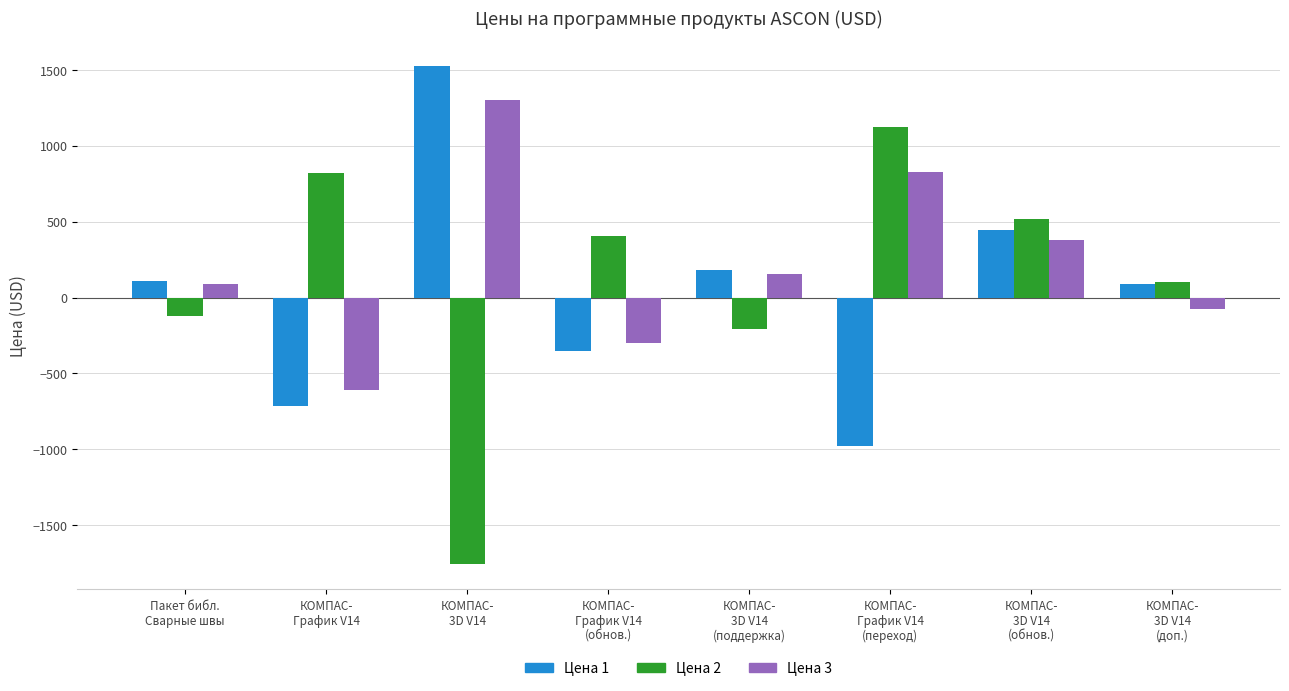

What is the difference between the maximum and minimum values in the Цена 1 series?

2503.2